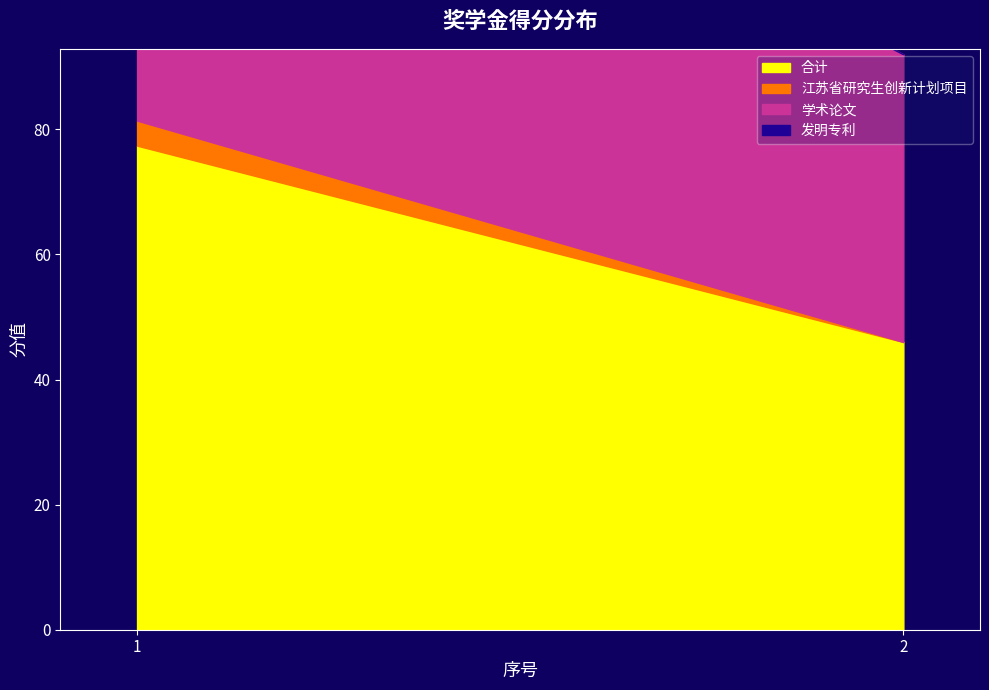

How many data points in 合计 are less than 77?

1